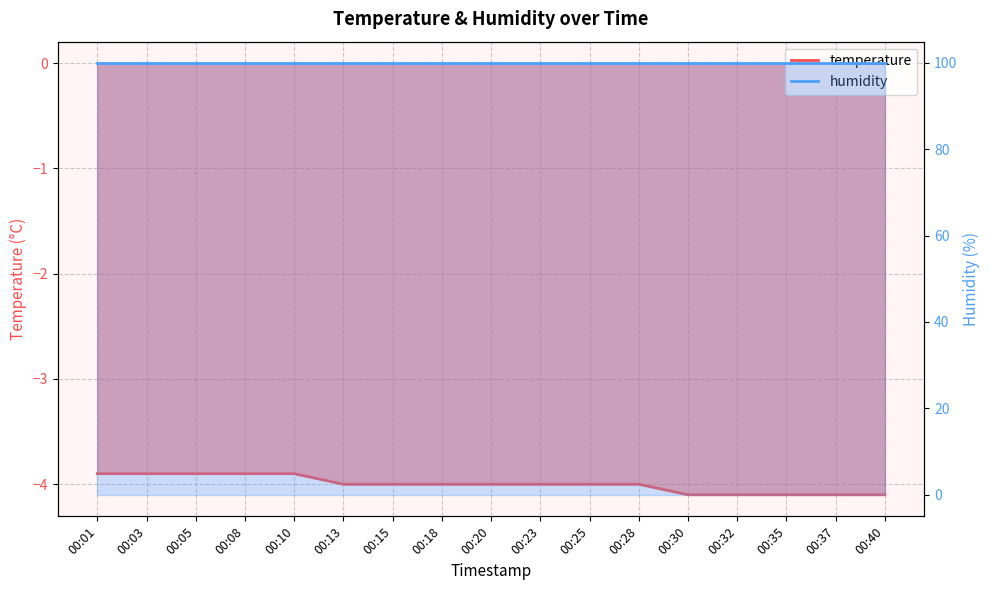

At which label does the data first exceed -4?

00:01